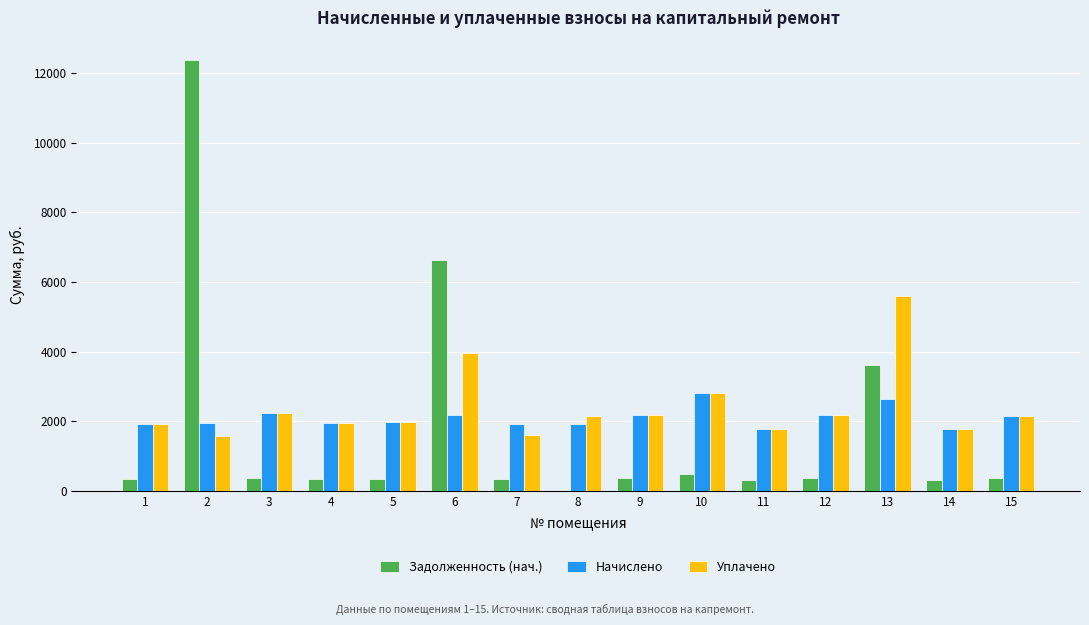

What is the difference between the Задолженность (нач.) values at 3 and 1?

53.3